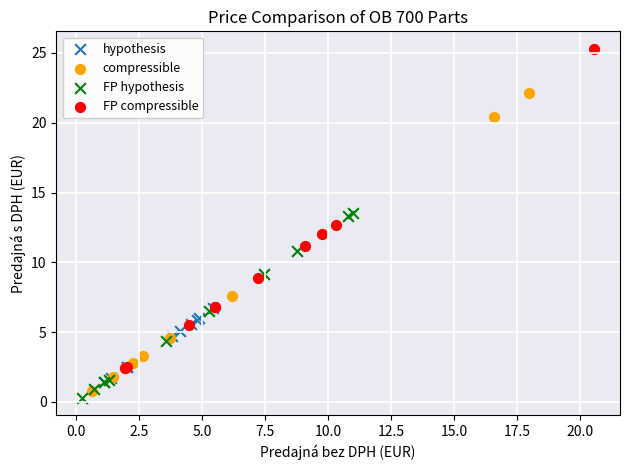

Which series contains the lowest Y value?

FP hypothesis